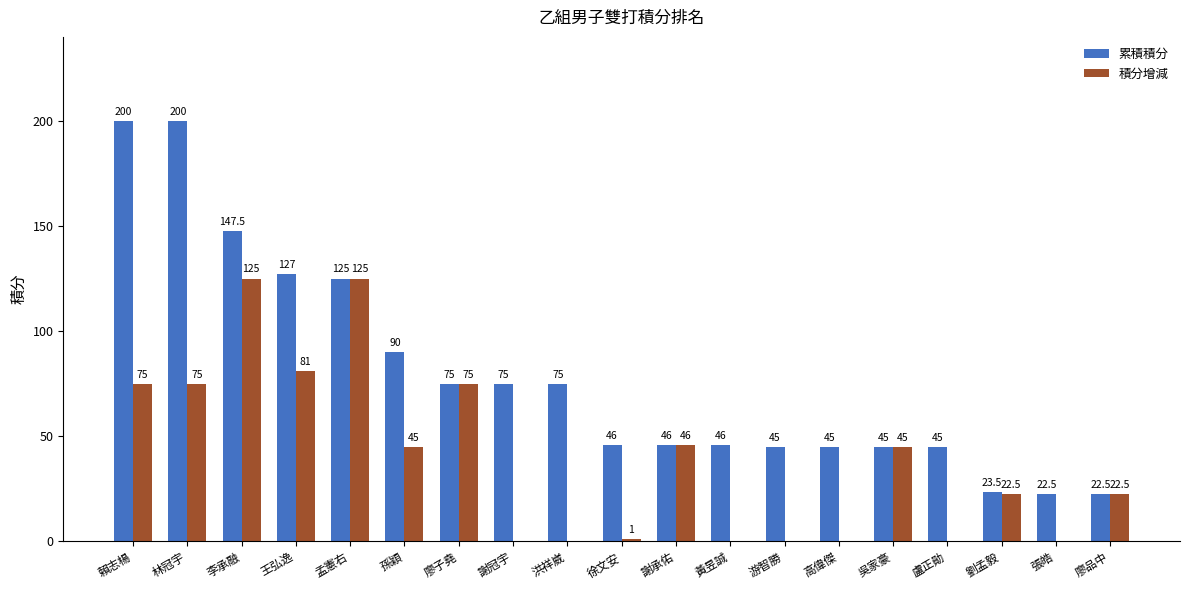

Between 徐文安 and 黃昱誠, which series saw the biggest shift?

積分增減